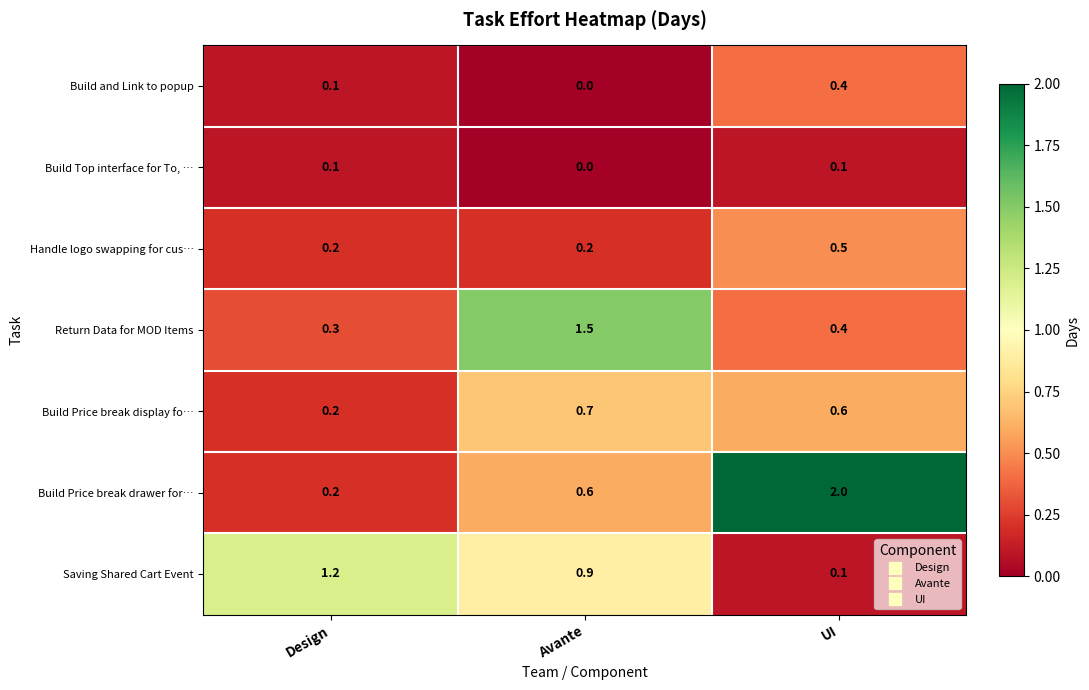

True or false: Saving Shared Cart Event has a value of 0.9 at Avante.

True